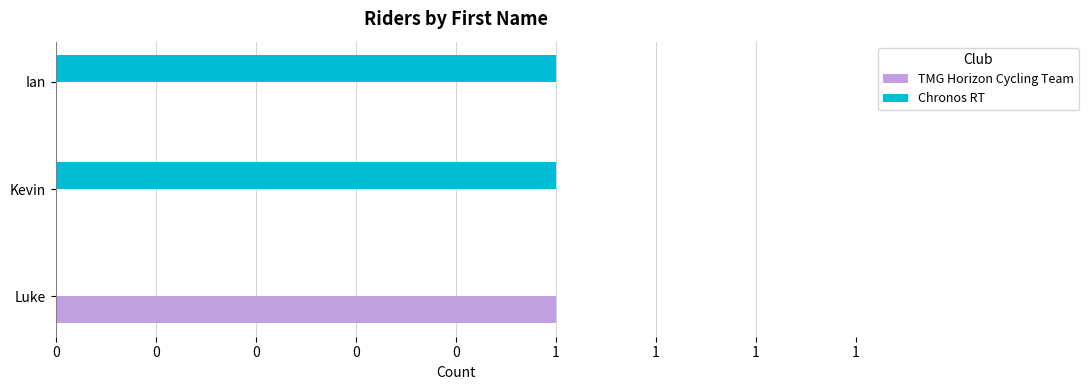

What are all the series names shown in the legend?

TMG Horizon Cycling Team, Chronos RT